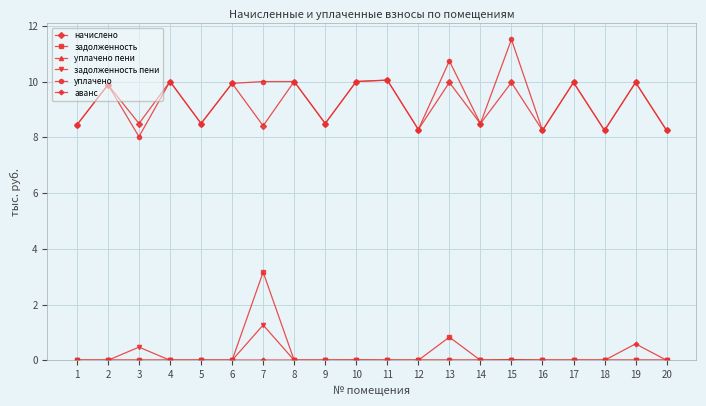

How many lines are shown in the chart?

6